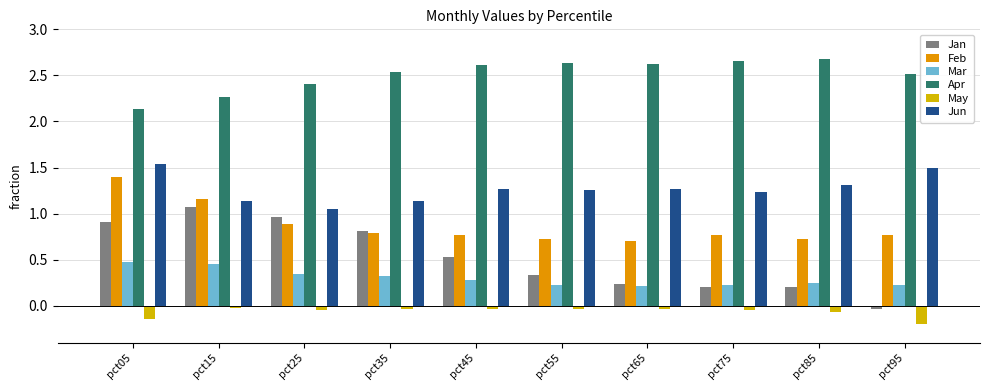

Is it true that Jan equals 0.5 at pct45?

True